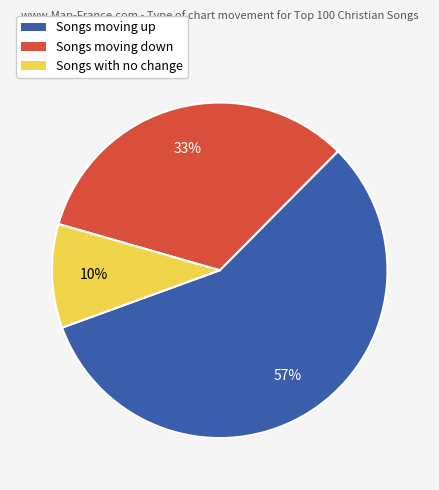

Is there a majority slice in this chart?

Yes